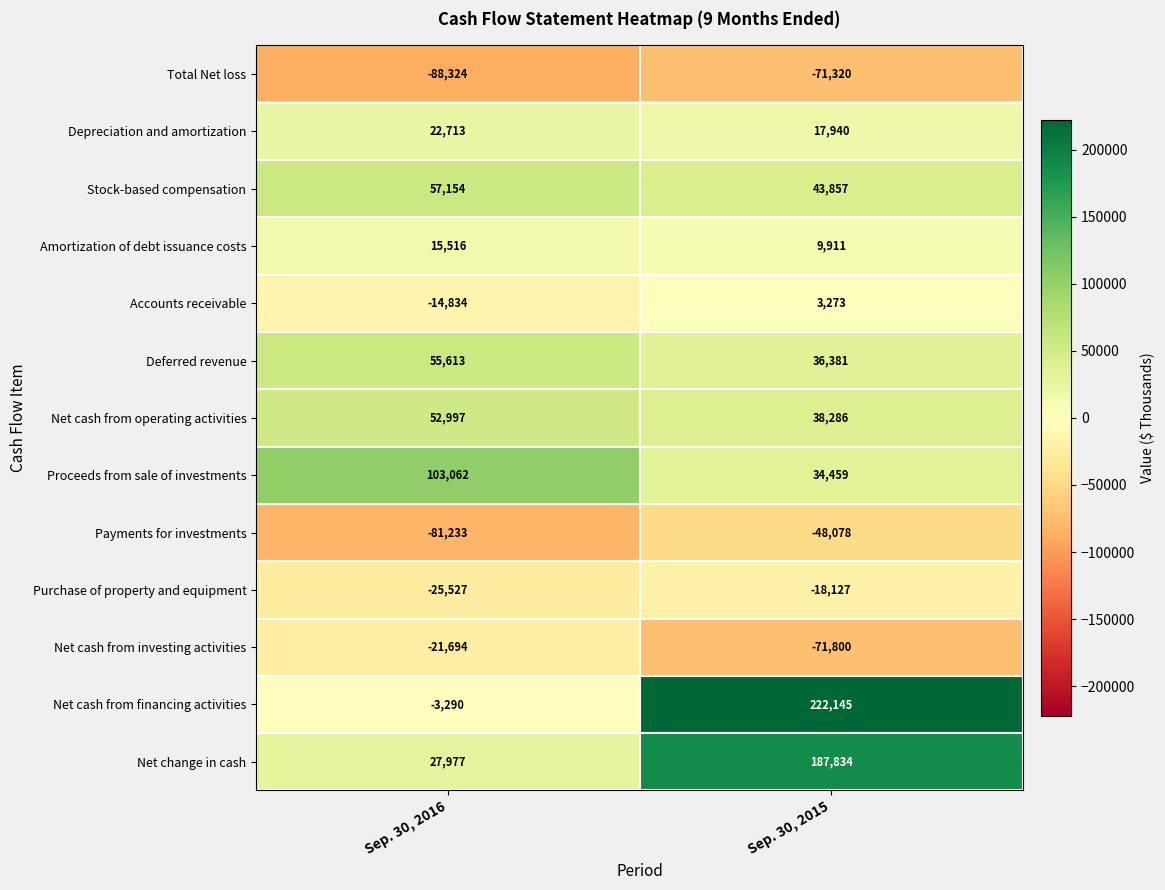

True or false: Deferred revenue has a value of 14524 at Sep. 30, 2016.

False